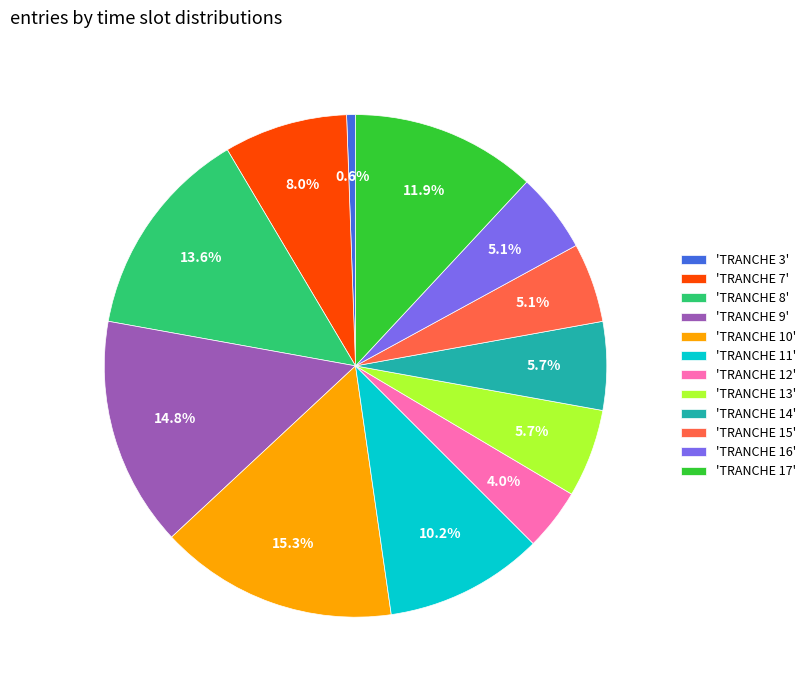

Which category has the biggest portion of the pie?

'TRANCHE 10'